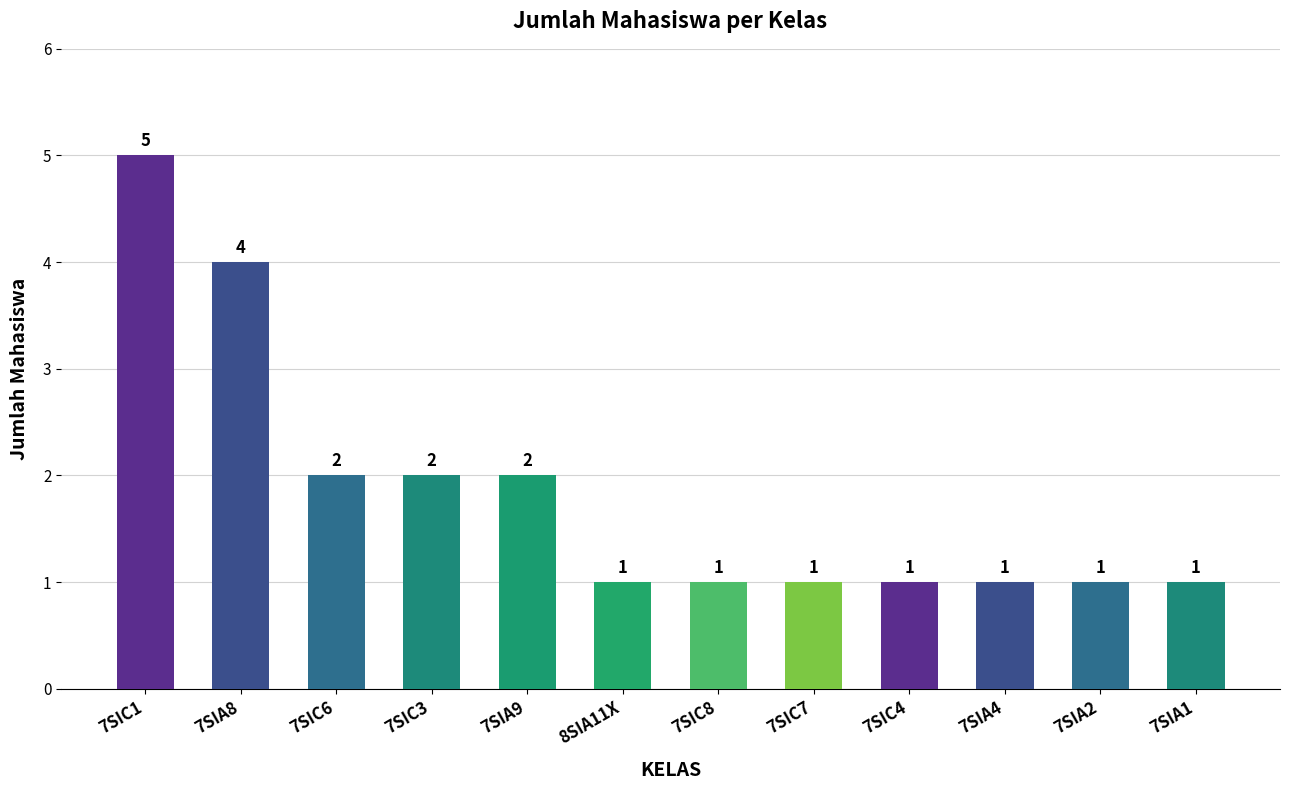

What is the ratio of the value at 7SIA2 to the value at 7SIC8?

1.0